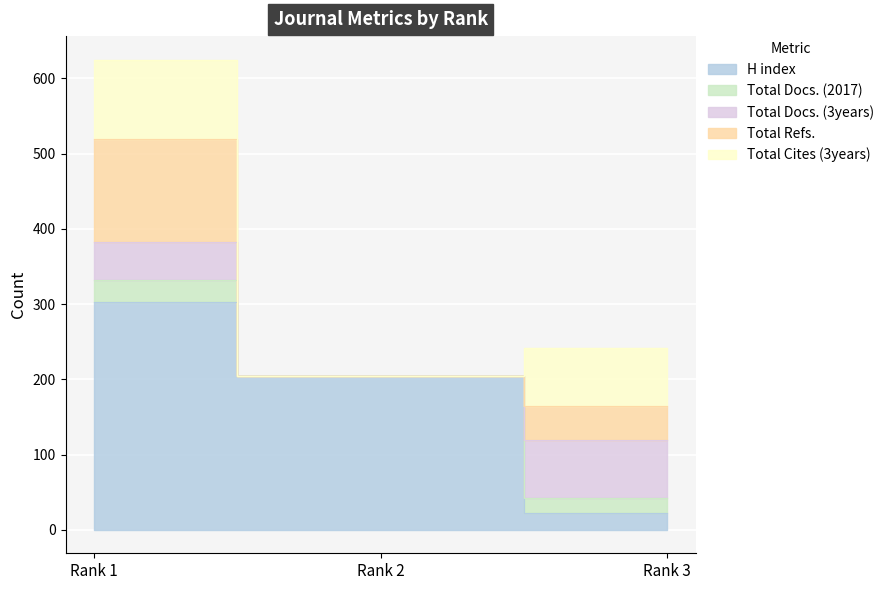

The H index series shows 22 at Rank 3. True or false?

True